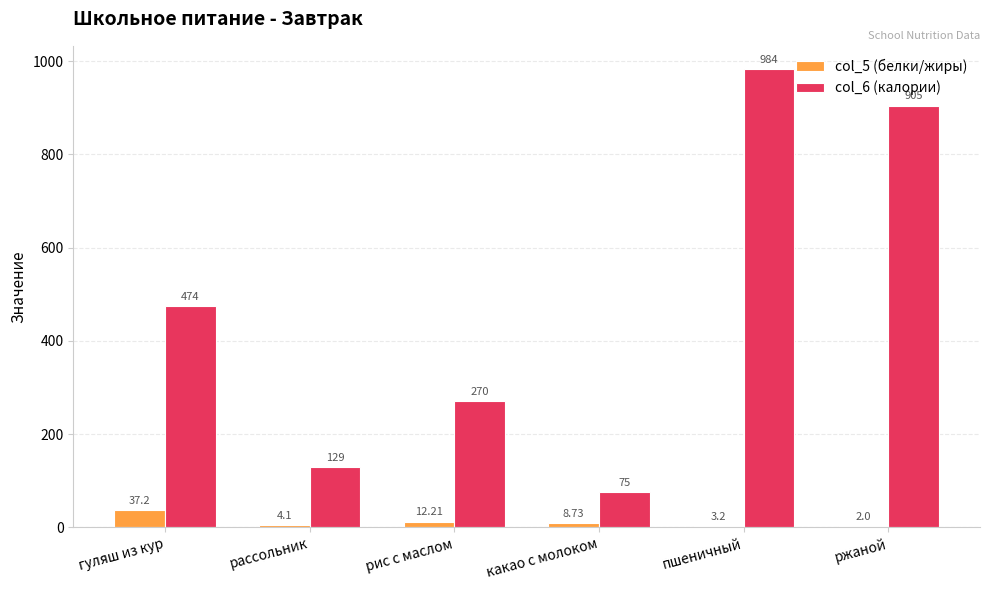

What is the difference between the col_6 (калории) values at рис с маслом and гуляш из кур?

204.0